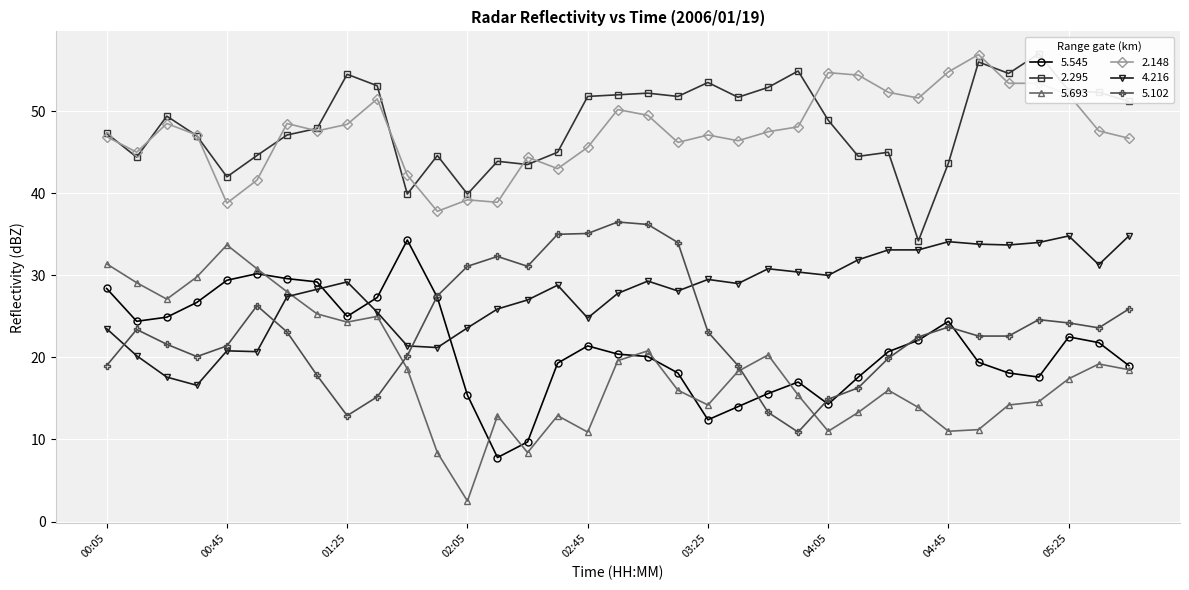

Where is   5.102 nearest to the value 23?

01:05